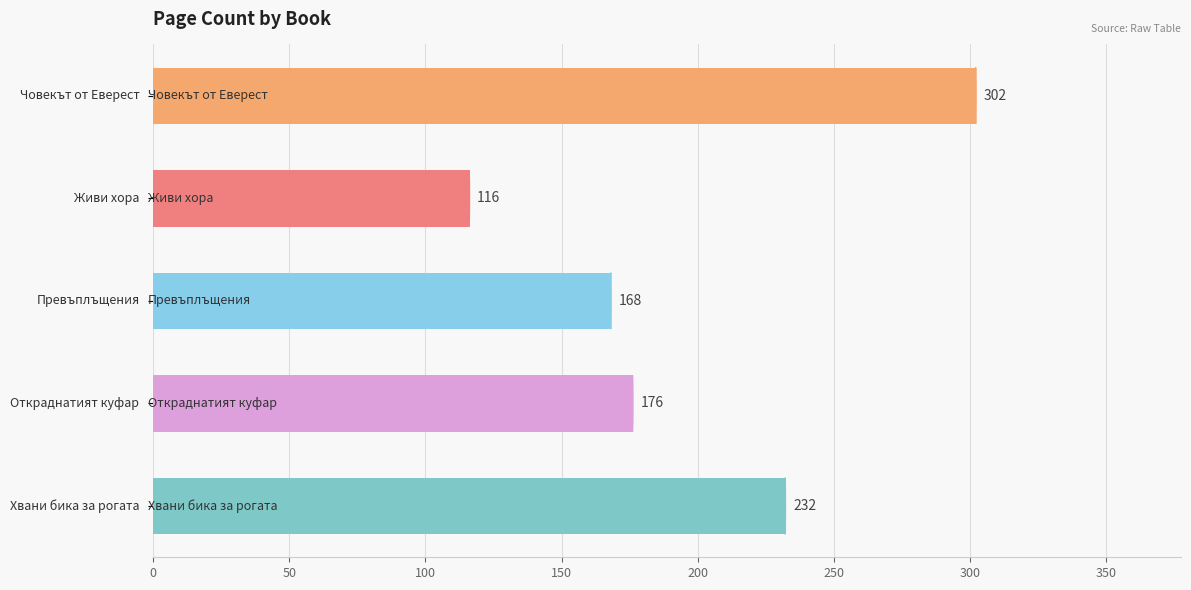

What is the value of the 5th bar from the top?

232